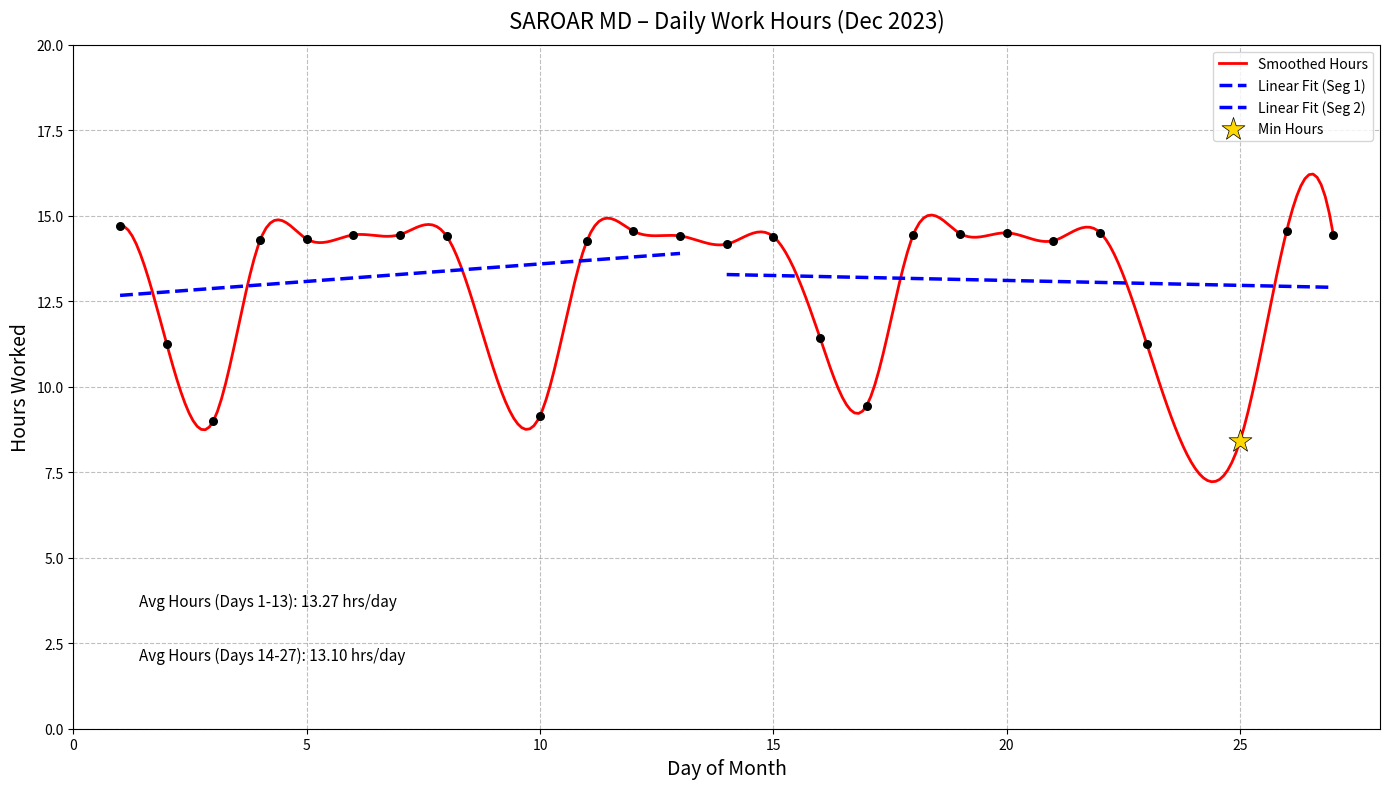

What is the ratio of the value at 8 to the value at 2?

1.3